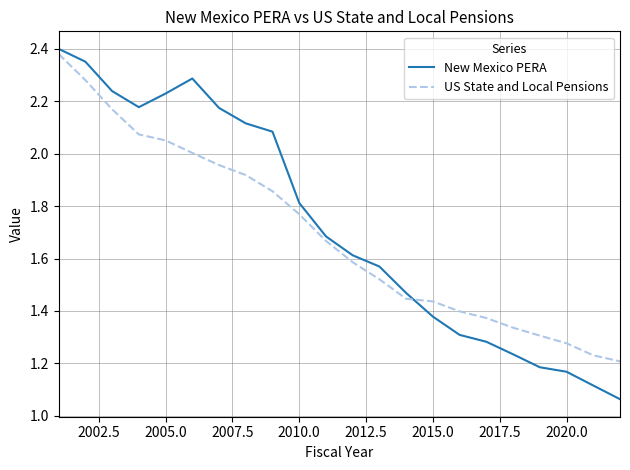

After their last crossing, which series has the higher values: New Mexico PERA or US State and Local Pensions?

US State and Local Pensions